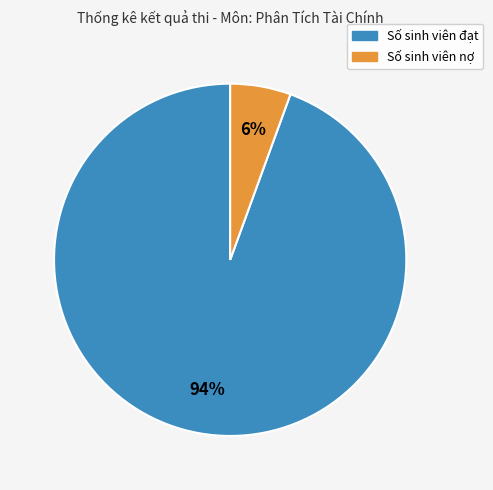

What percentage is the Số sinh viên đạt slice, to the nearest percent?

94%